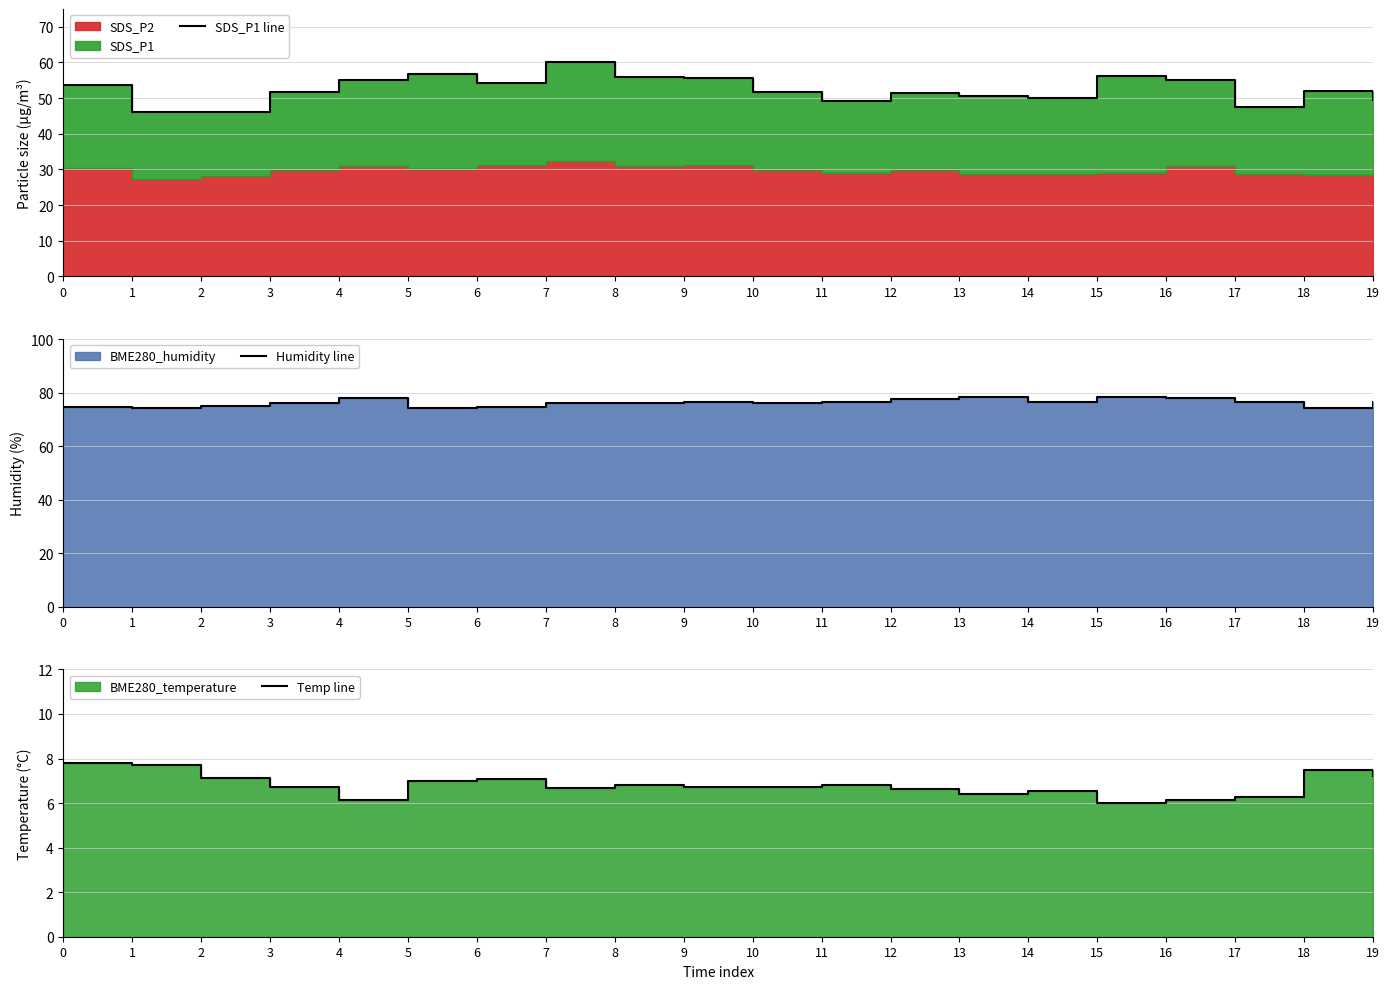

What is the difference between the second highest and minimum values in the SDS_P1 line series?

10.6